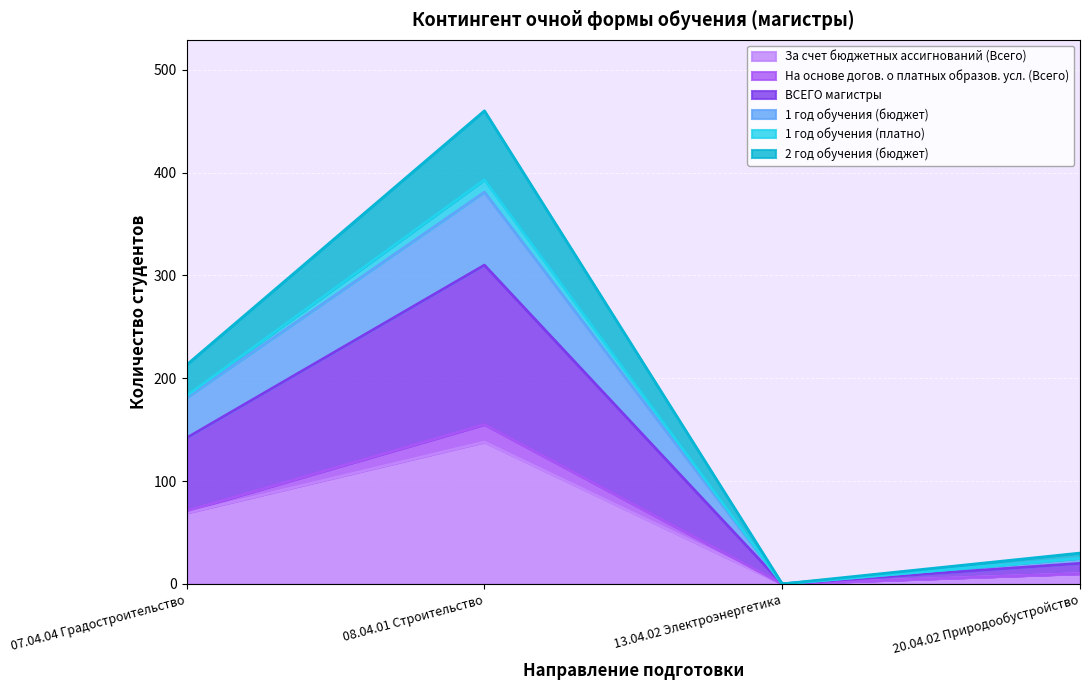

Rank the categories by 1 год обучения (бюджет) value from highest to lowest.

08.04.01 Строительство, 07.04.04 Градостроительство, 20.04.02 Природообустройство, 13.04.02 Электроэнергетика